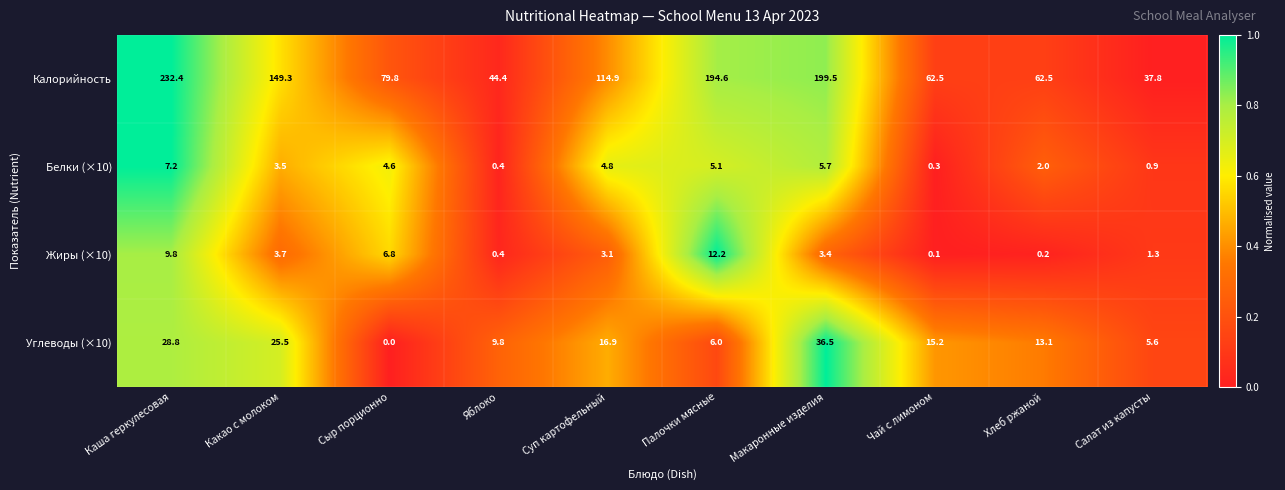

How many data points does each series have?

10